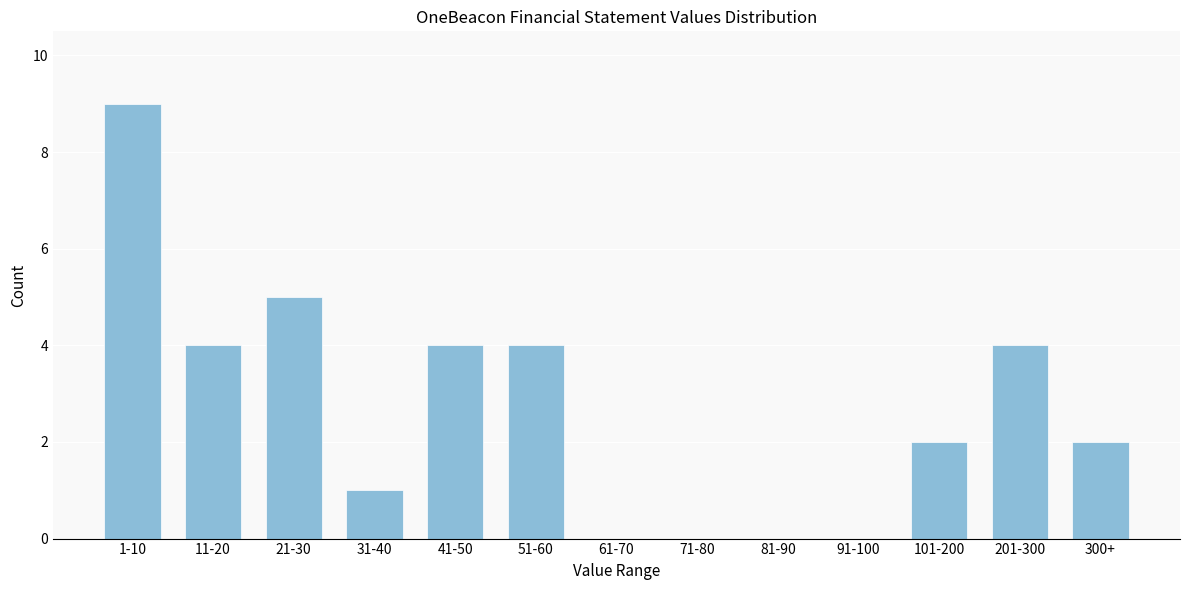

Reading left to right, extract all data points from this chart.

1-10=9	11-20=4	21-30=5	31-40=1	41-50=4	51-60=4	61-70=0	71-80=0	81-90=0	91-100=0	101-200=2	201-300=4	300+=2